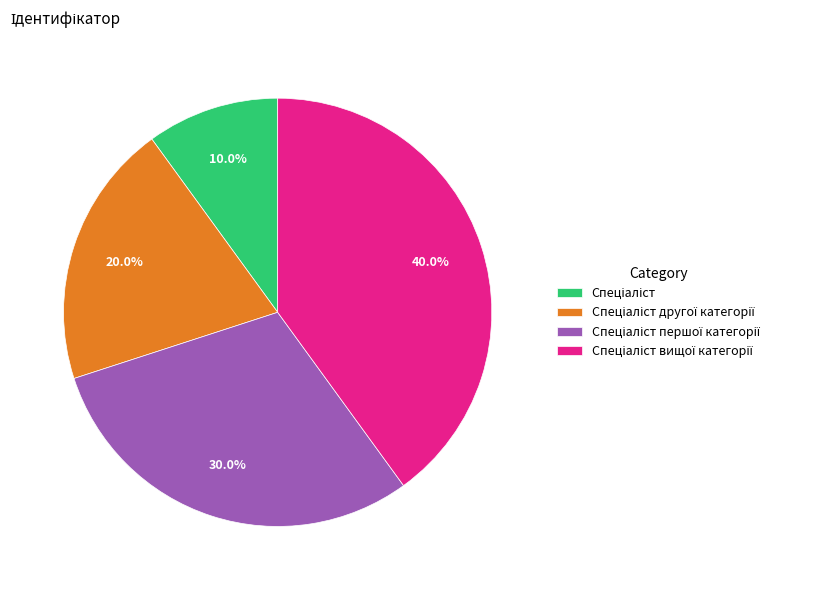

Is there any slice that represents more than half of the pie?

No